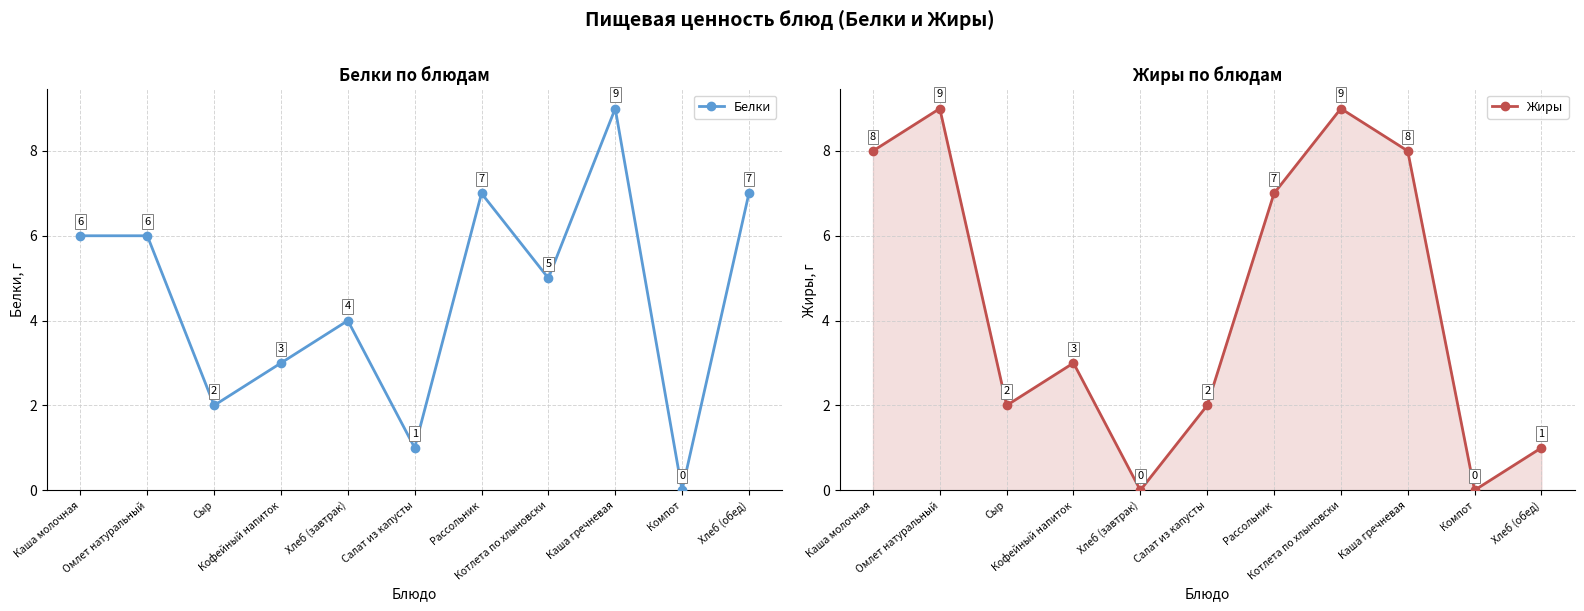

At which category does Жиры reach its first local peak?

Омлет натуральный